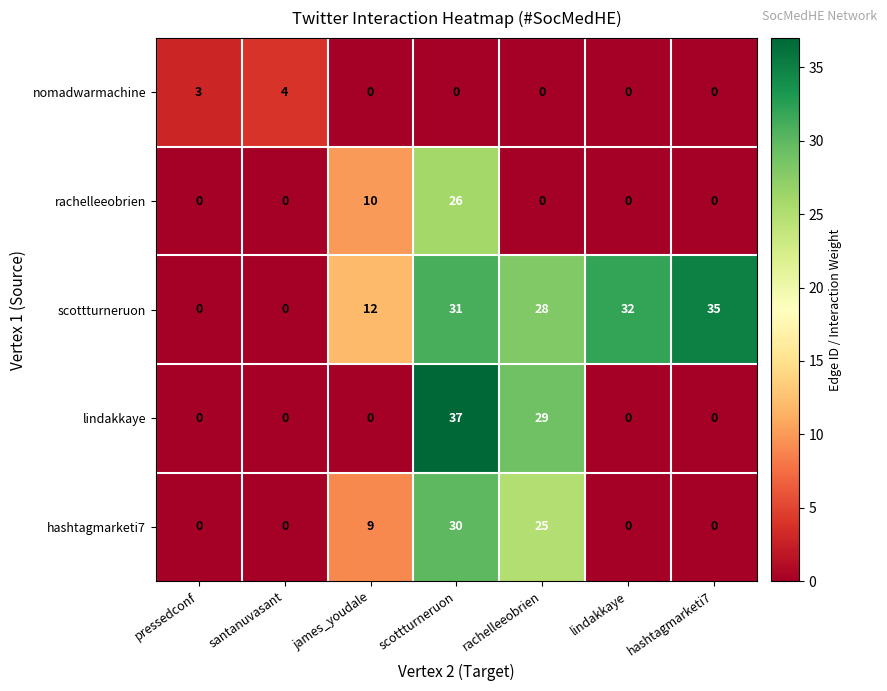

True or false: lindakkaye has a value of 11 at rachelleeobrien.

False